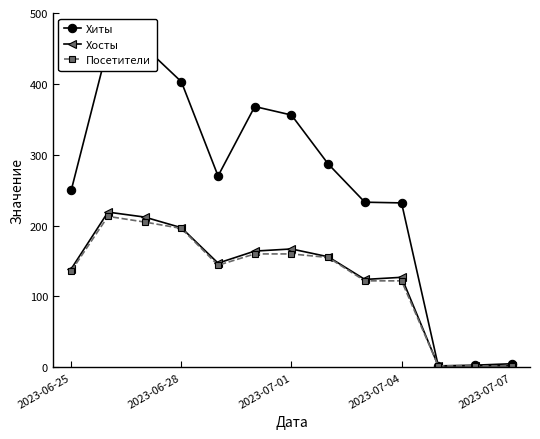

Reading left to right, list all the values displayed in this chart.

Хиты: 250	453	452	403	270	368	356	287	233	232	2	3	5
Хосты: 139	219	212	197	147	164	167	156	124	127	2	2	2
Посетители: 136	213	205	196	144	160	160	155	122	122	2	2	2